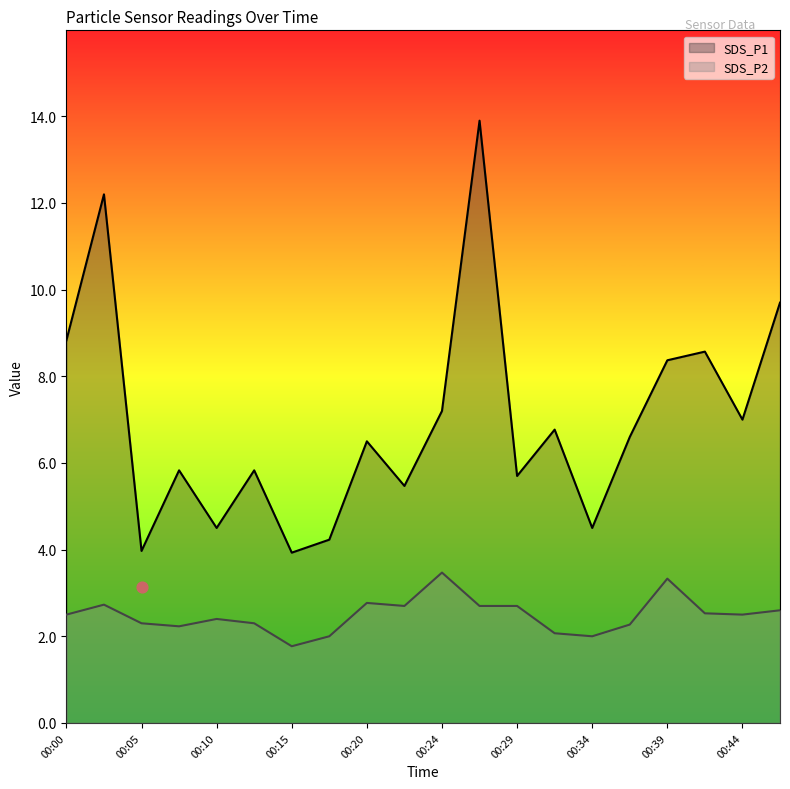

Which series reaches the maximum Y coordinate?

SDS_P1